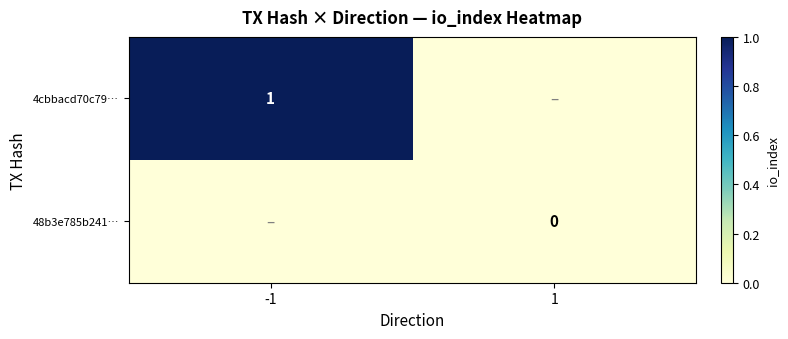

True or false: 4cbbacd70c79… has a value of 2 at -1.

False